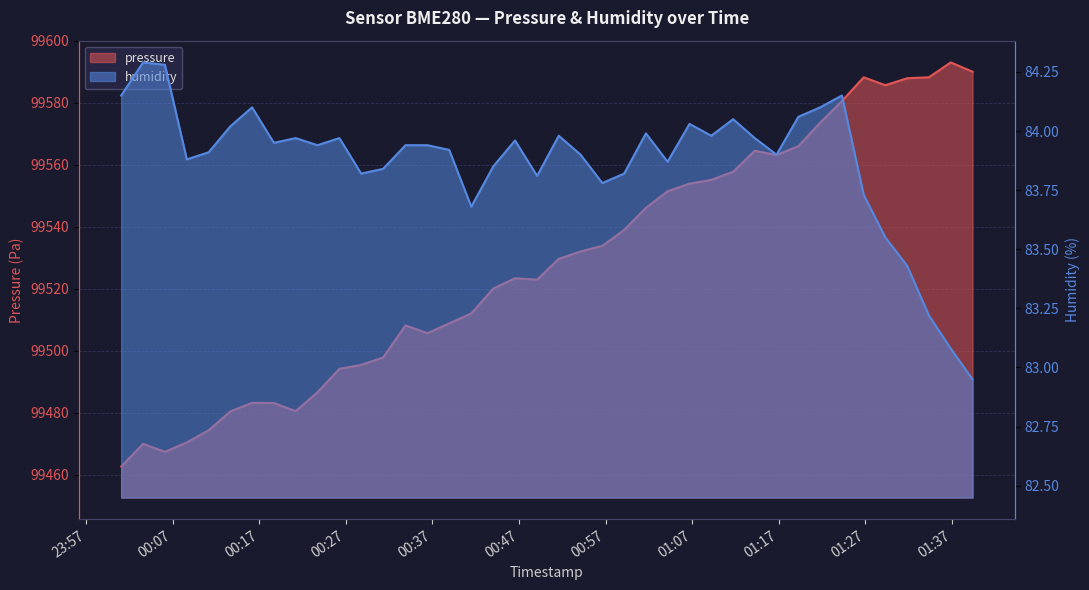

The value of pressure at 17 is 50673.6. True or false?

False